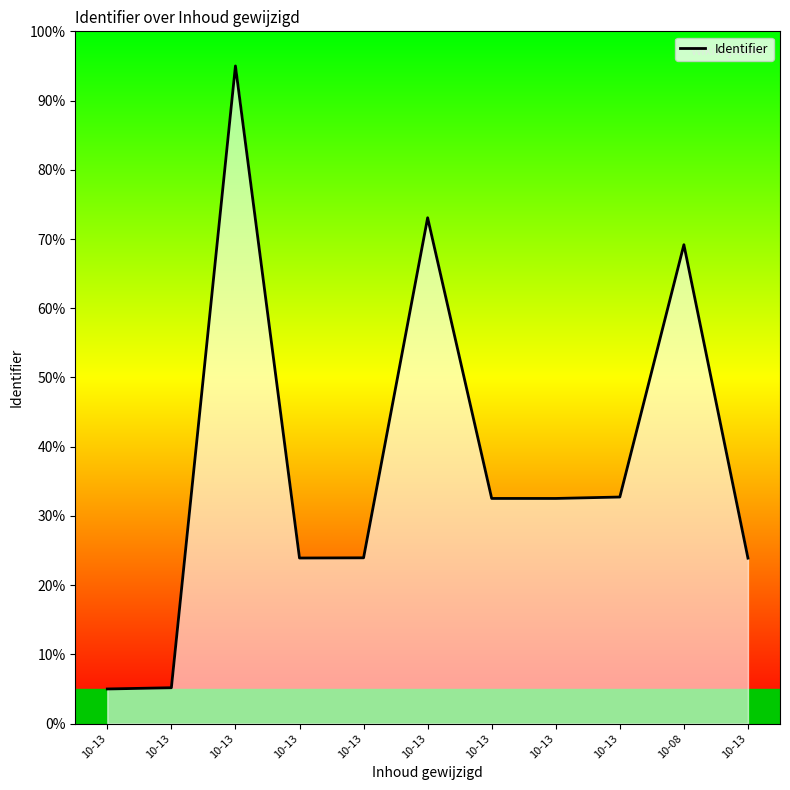

What is the maximum value shown in the chart?

95.0